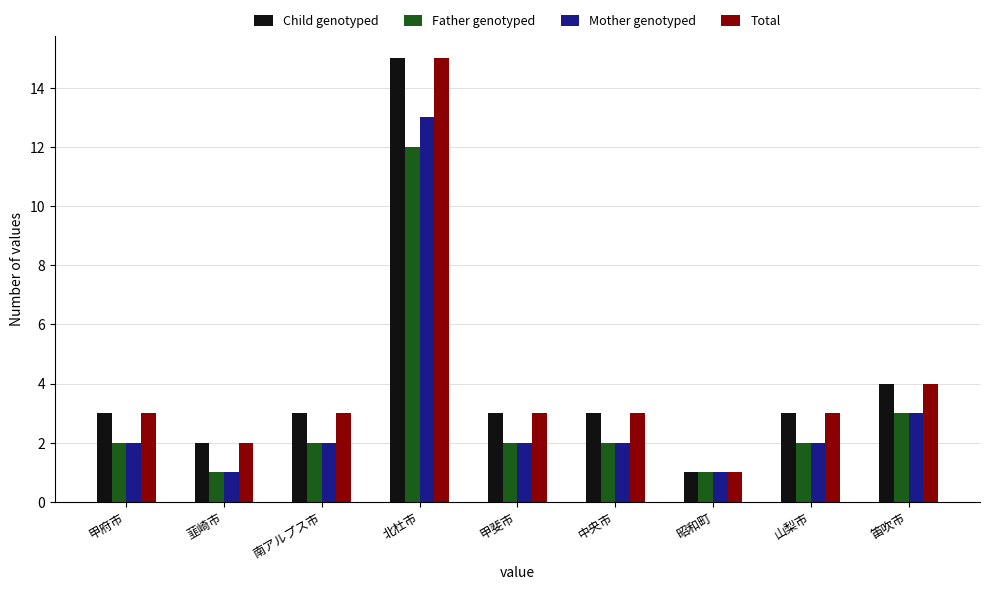

How many series are shown in this chart?

4